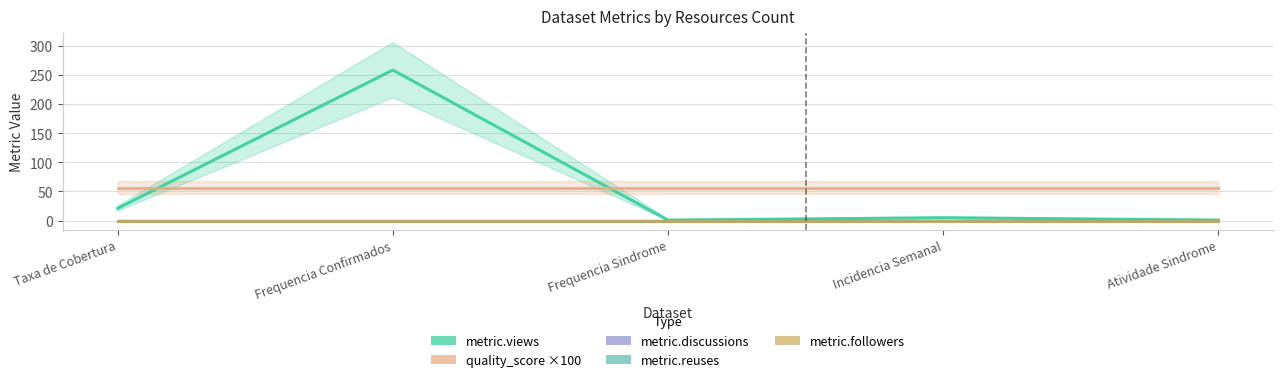

Is the value of quality_score at Taxa de Cobertura greater than the value of metric.followers at Atividade Sindrome?

Yes